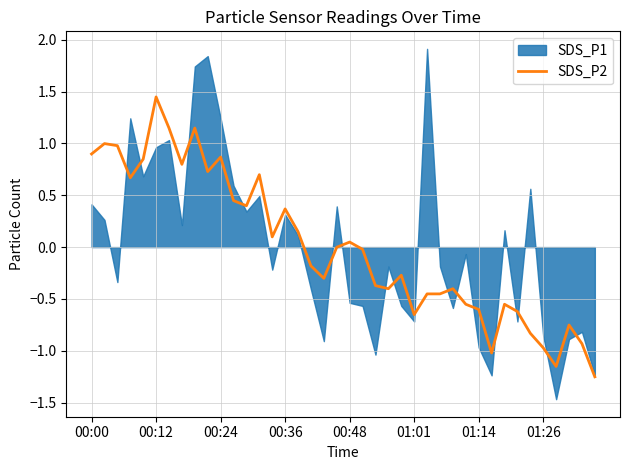

At which label does SDS_P2 reach its peak?

00:12